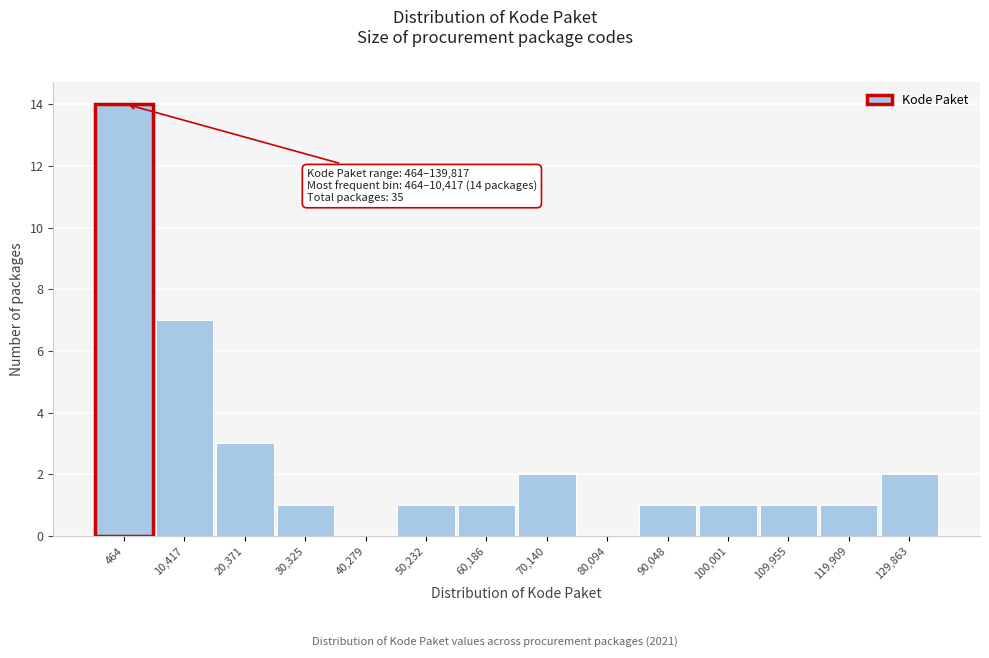

Reading left to right, transcribe all the data shown in this chart.

464=14	10,417=7	20,371=3	30,325=1	40,279=0	50,232=1	60,186=1	70,140=2	80,094=0	90,048=1	100,001=1	109,955=1	119,909=1	129,863=2